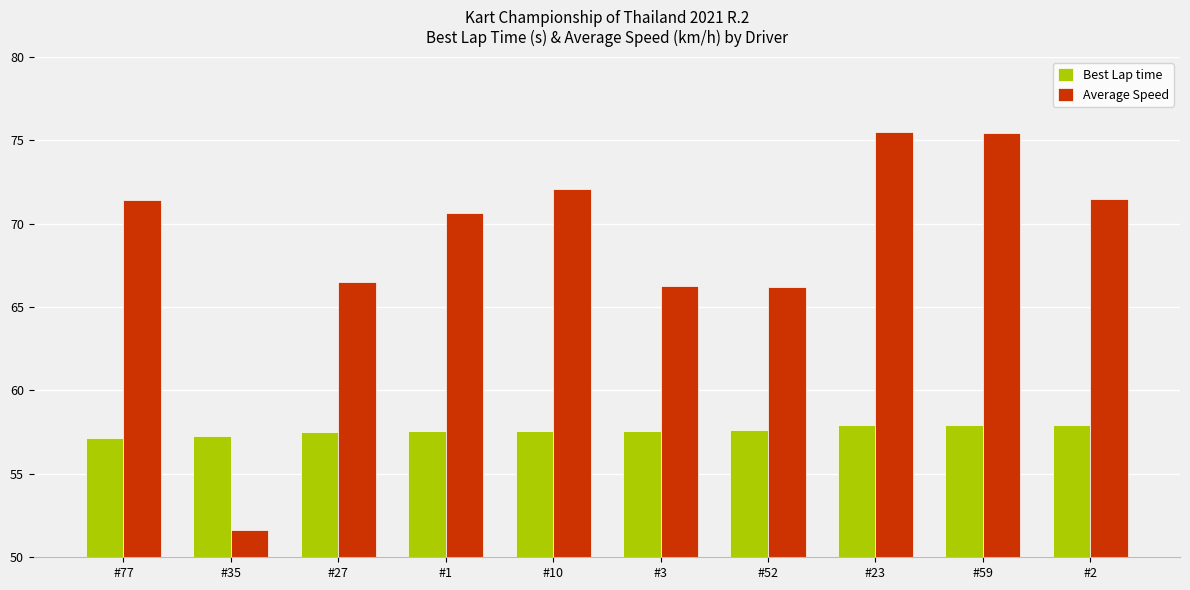

What is the maximum value shown in the chart?

75.5